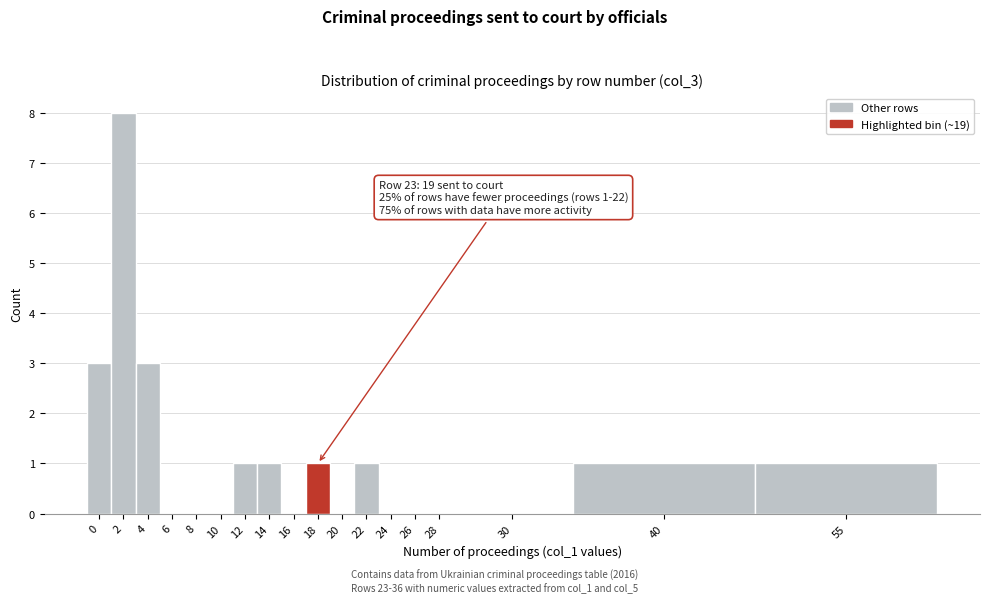

Reading left to right, transcribe all the data shown in this chart.

0=3	2=8	4=3	6=0	8=0	10=0	12=1	14=1	16=0	18=1	20=0	22=1	24=0	26=0	28=0	30=0	40=1	55=1